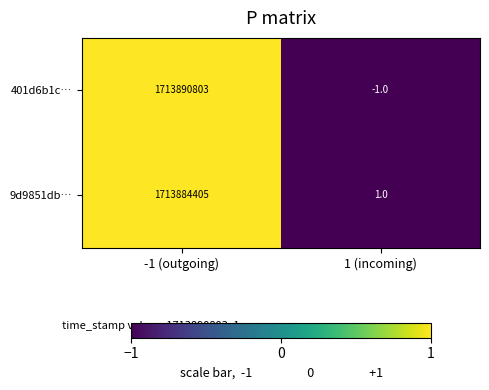

Reading left to right, transcribe all the data shown in this chart.

401d6b1c…: 1713890803	-1
9d9851db…: 1713884405	1